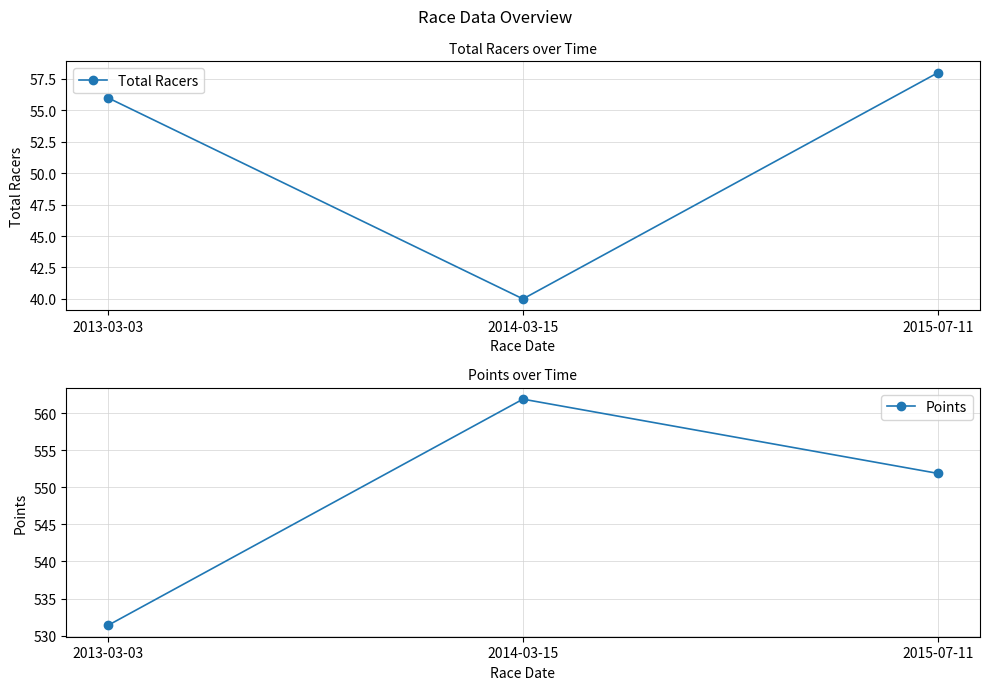

True or false: Total Racers has a value of 40.0 at 2014-03-15.

True